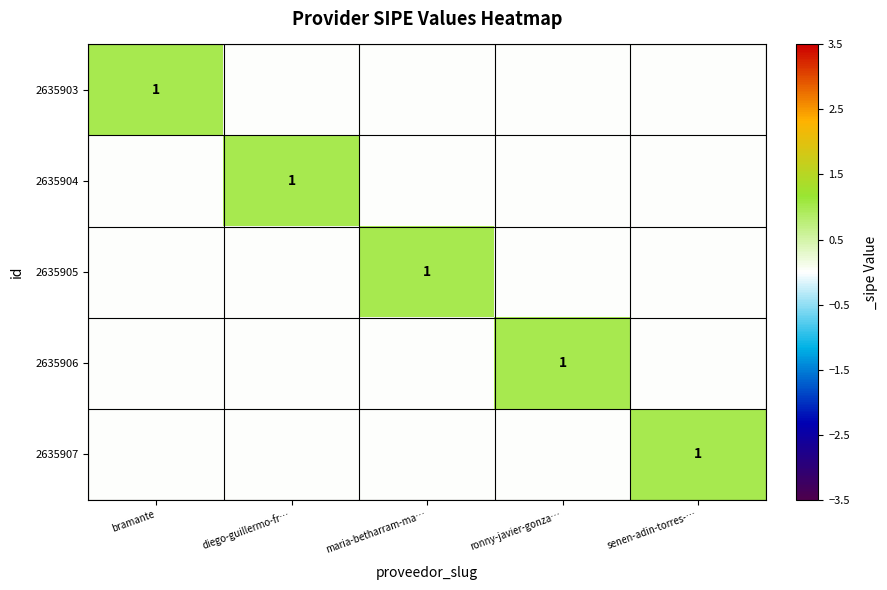

What is the greatest value displayed?

1